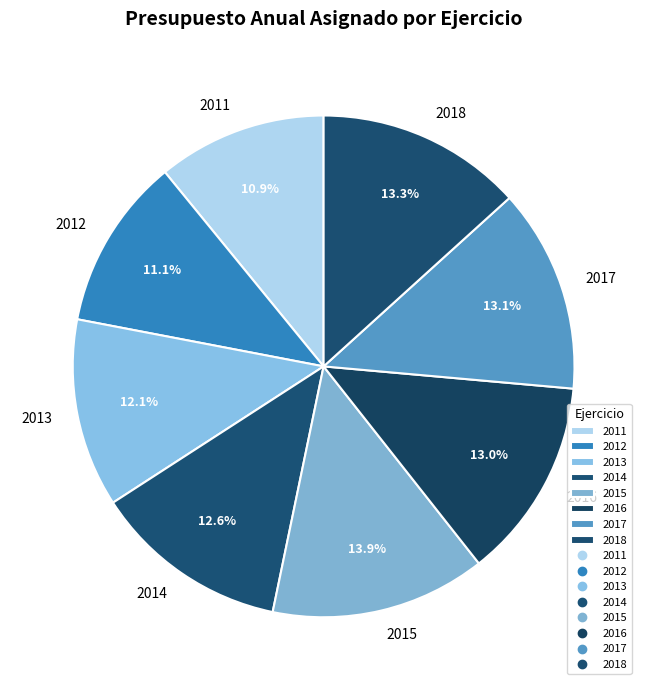

What is the total percentage of 2018 and 2012?

24.4%